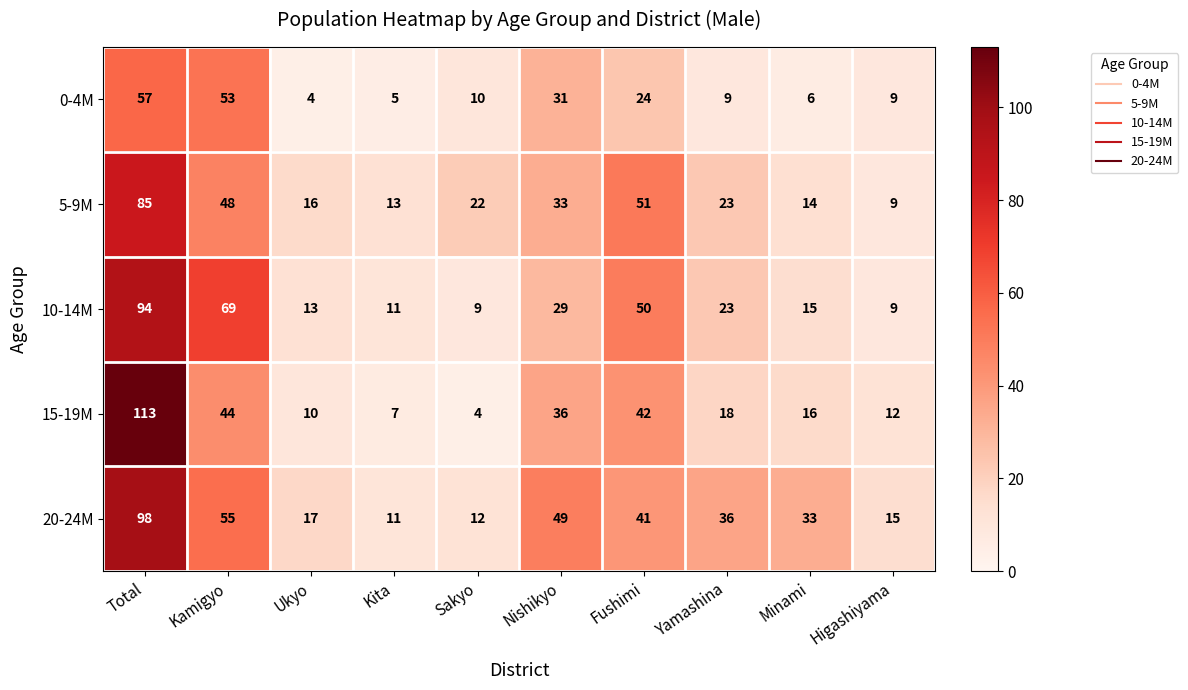

What is the difference between the 15-19M values at Yamashina and Kamigyo?

26